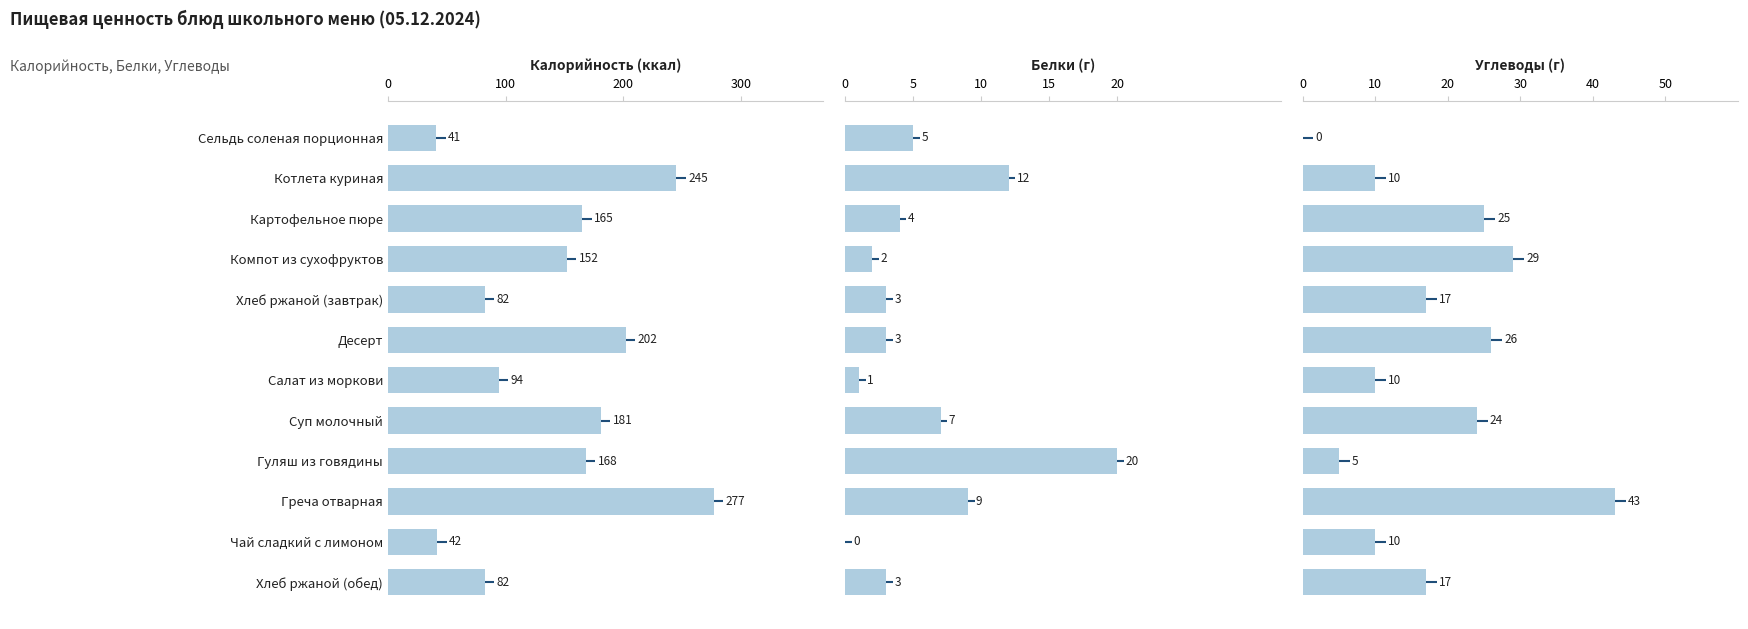

Reading left to right, what are all the values shown in this chart?

Калорийность: 41	245	165	152	82	202	94	181	168	277	42	82
Белки: 5	12	4	2	3	3	1	7	20	9	0	3
Углеводы: 0	10	25	29	17	26	10	24	5	43	10	17